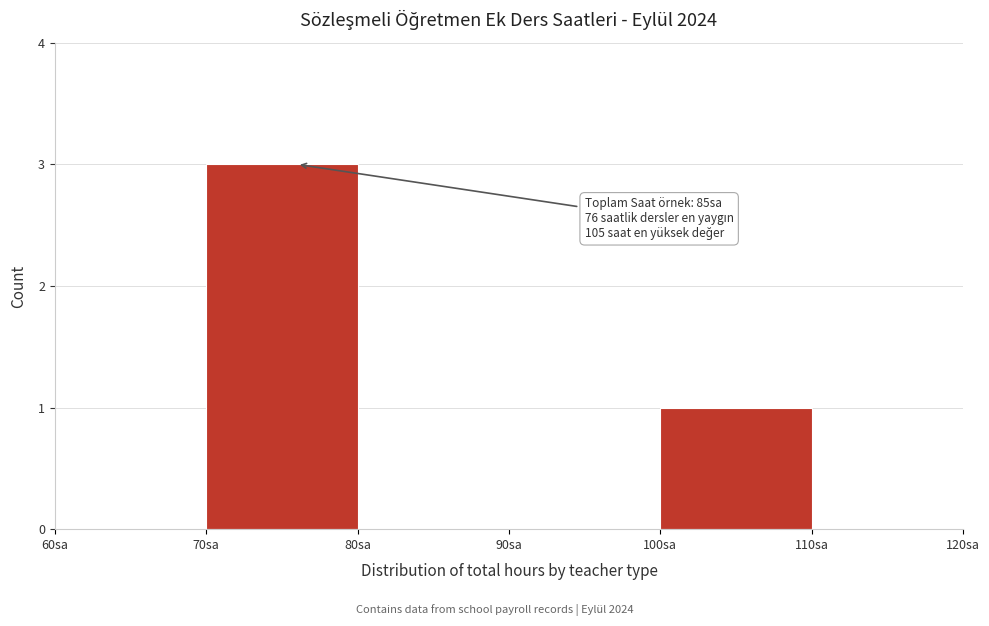

Which range on the x-axis has the tallest bar?

70 to 80